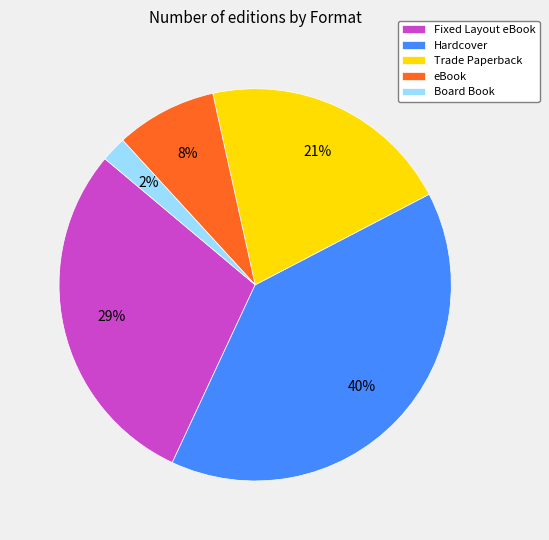

Combined, do Trade Paperback and eBook account for over 50%?

No